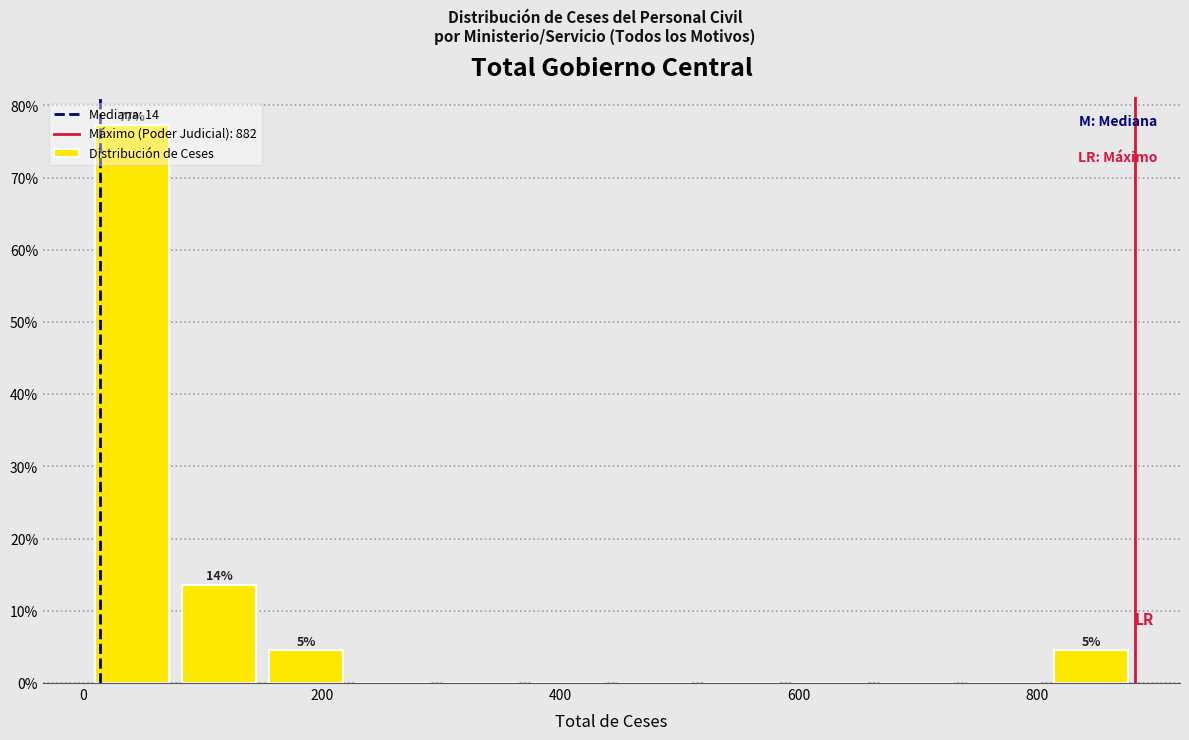

Read against the x-axis, roughly where is the centre of the tallest bar?

40